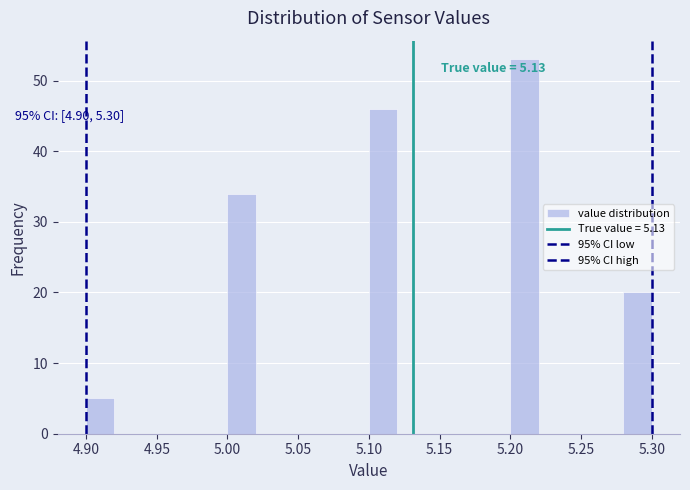

Which range on the x-axis has the tallest bar?

5.20 to 5.22